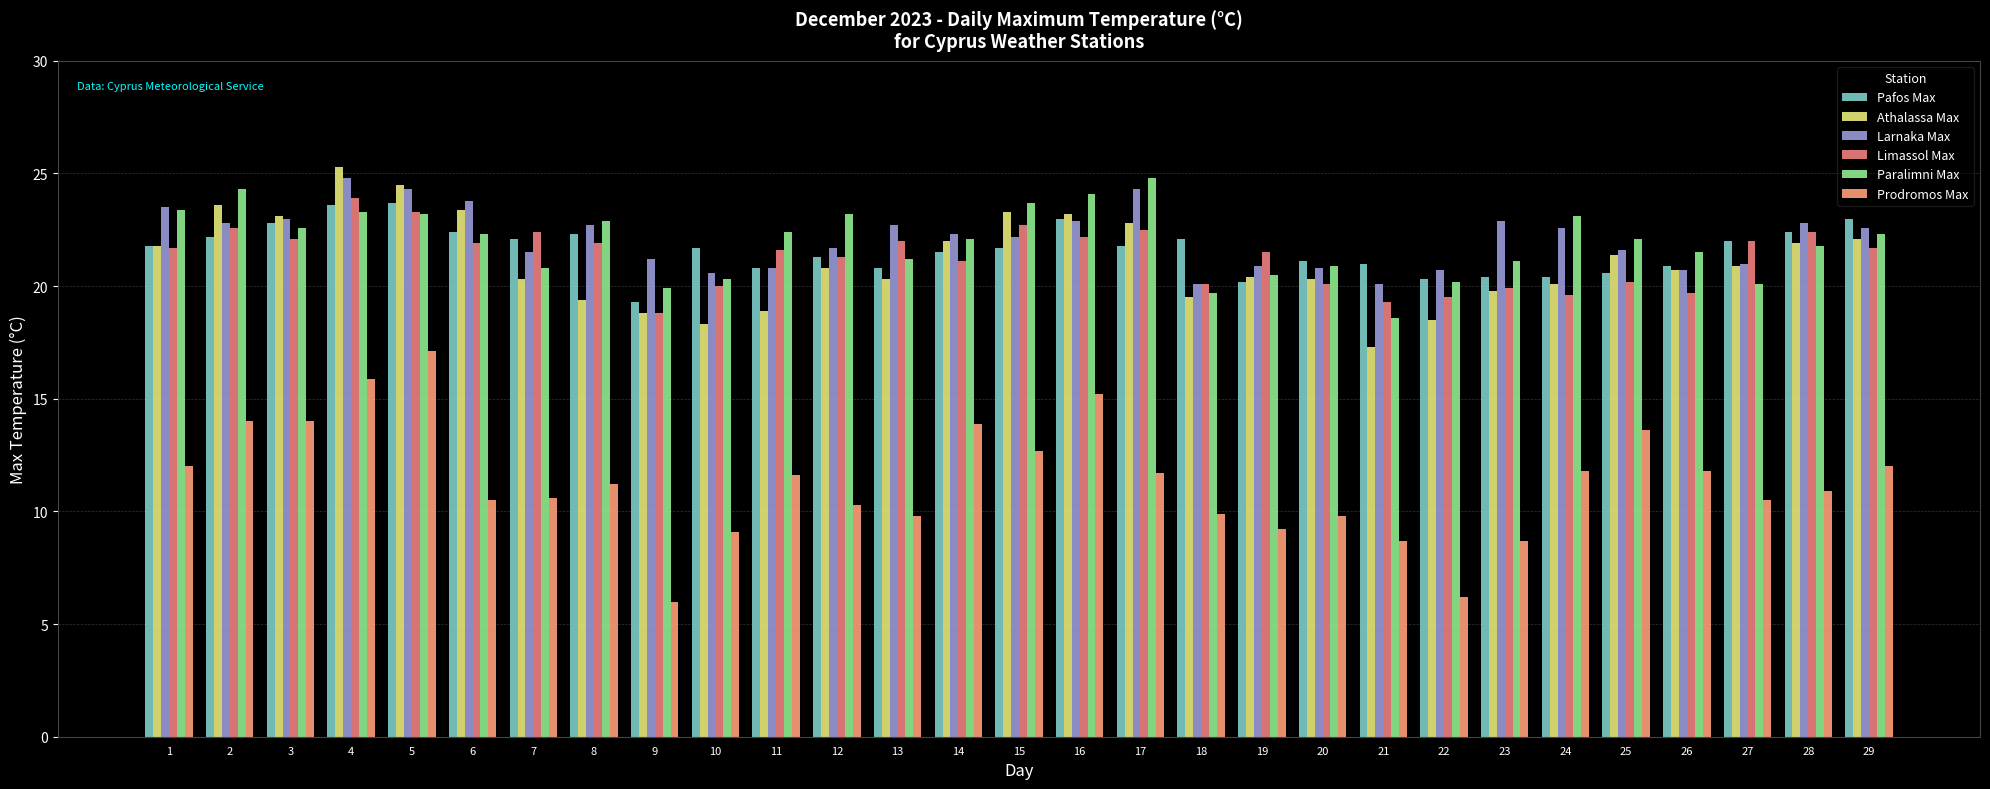

Which category has the highest value in the Larnaka Max series?

4